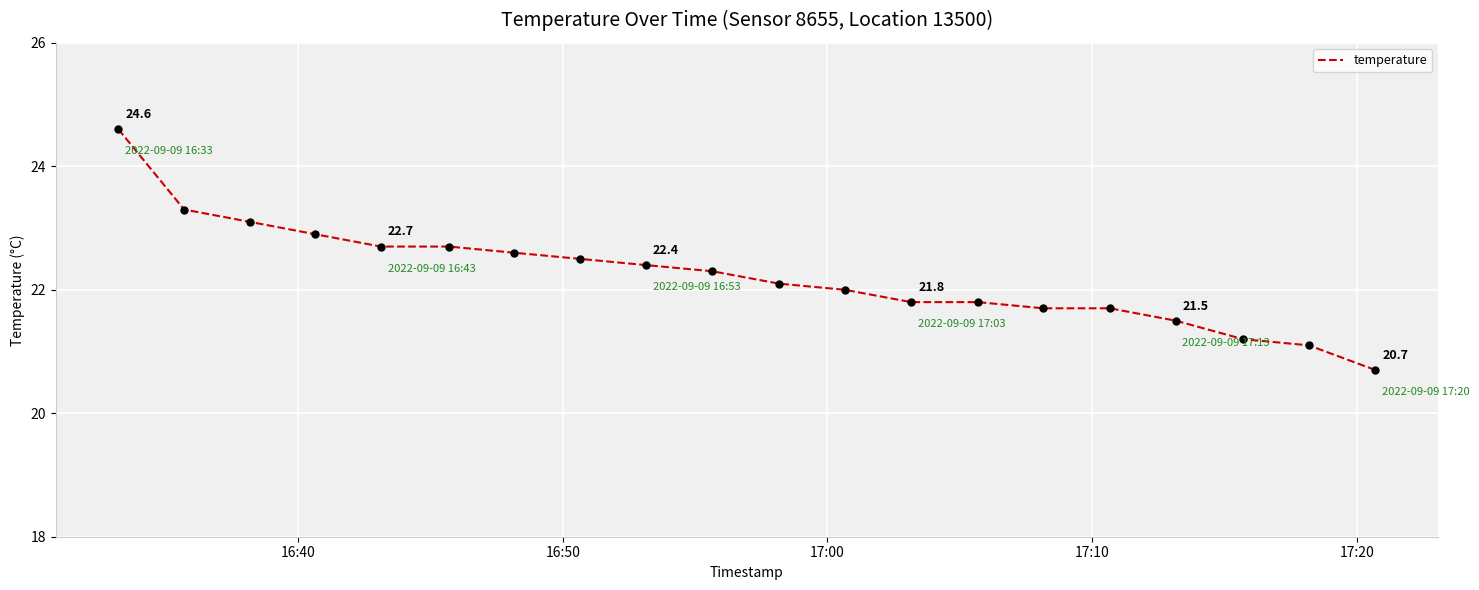

What is the maximum value shown in the chart?

24.6